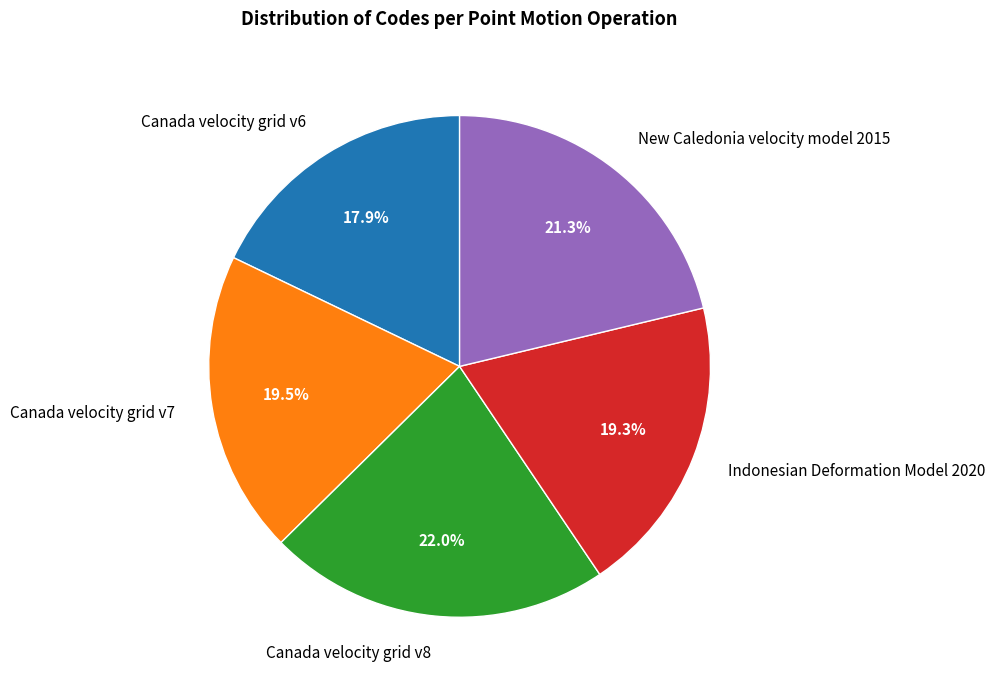

Do Indonesian Deformation Model 2020 and Canada velocity grid v8 together represent more than half of the pie?

No